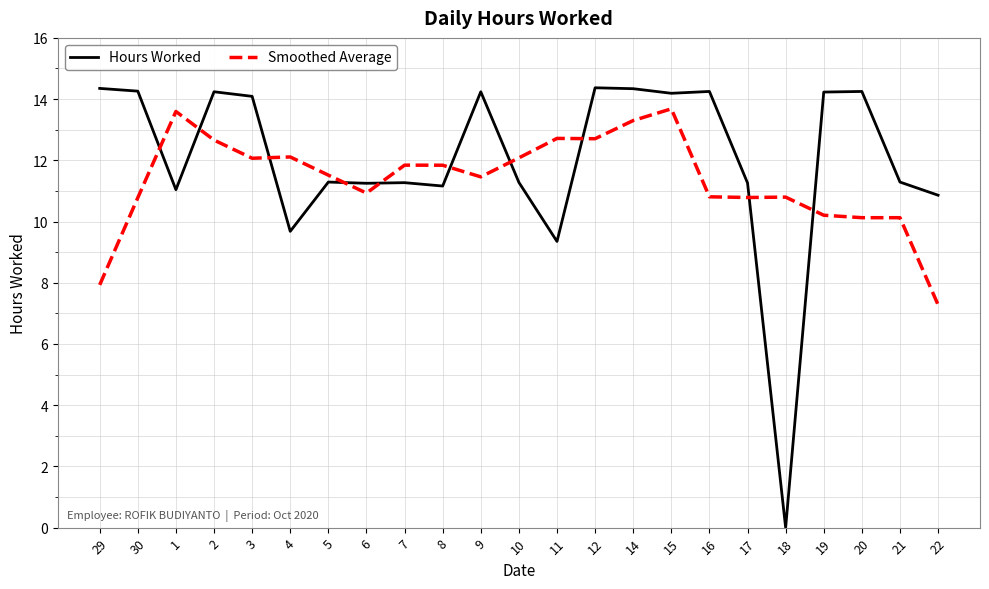

Rank the series by their maximum value, from highest to lowest.

Hours Worked, Smoothed Average